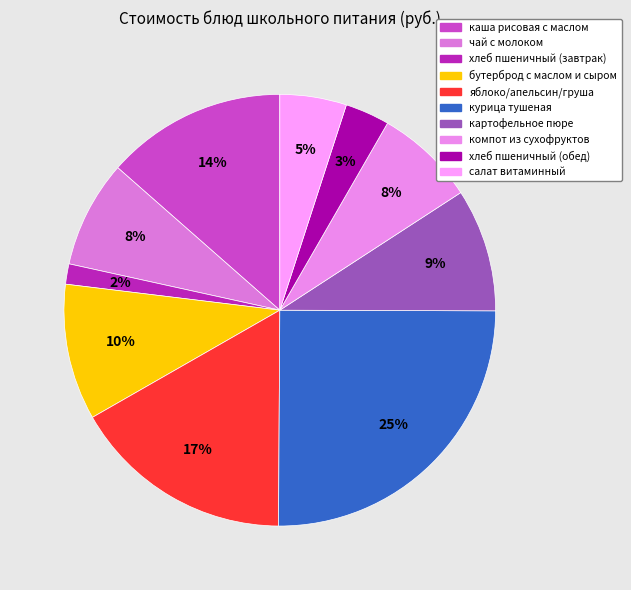

Between хлеб пшеничный (обед) and курица тушеная, which is larger?

курица тушеная